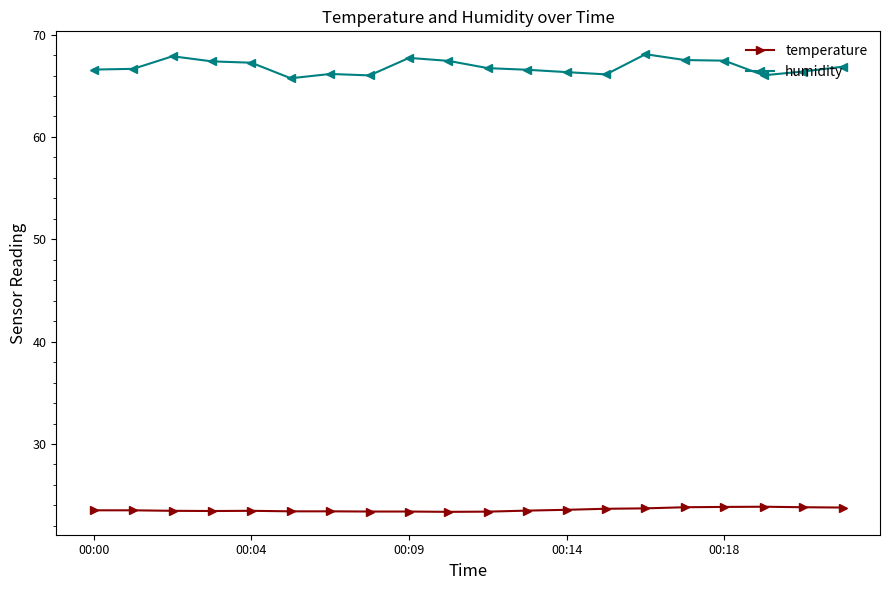

True or false: temperature has more than 1 interior local peaks.

True